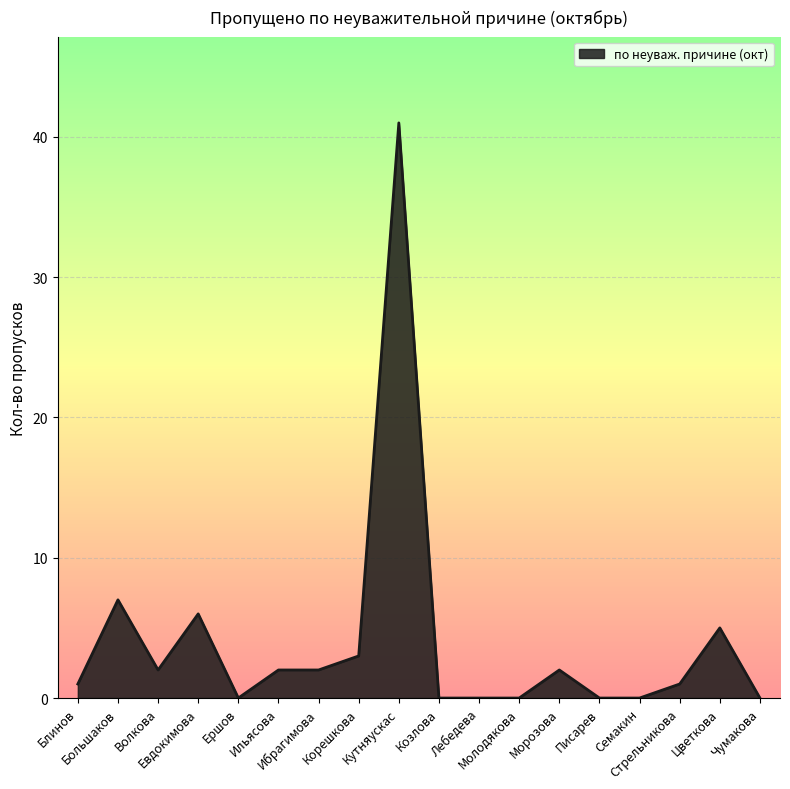

At which label does the data first exceed 2?

Большаков